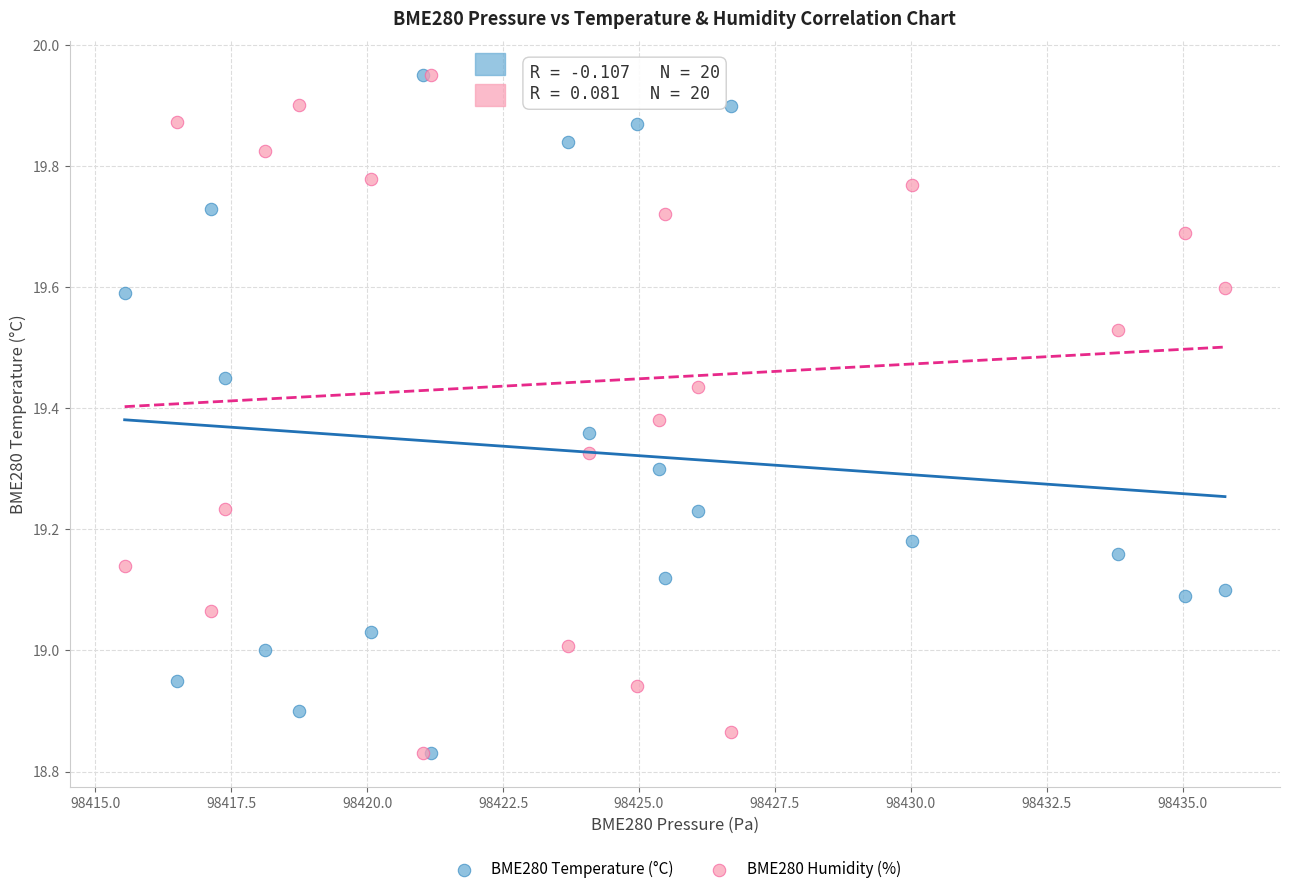

What are all the series names shown in the legend?

BME280 Temperature (°C), BME280 Humidity (%)